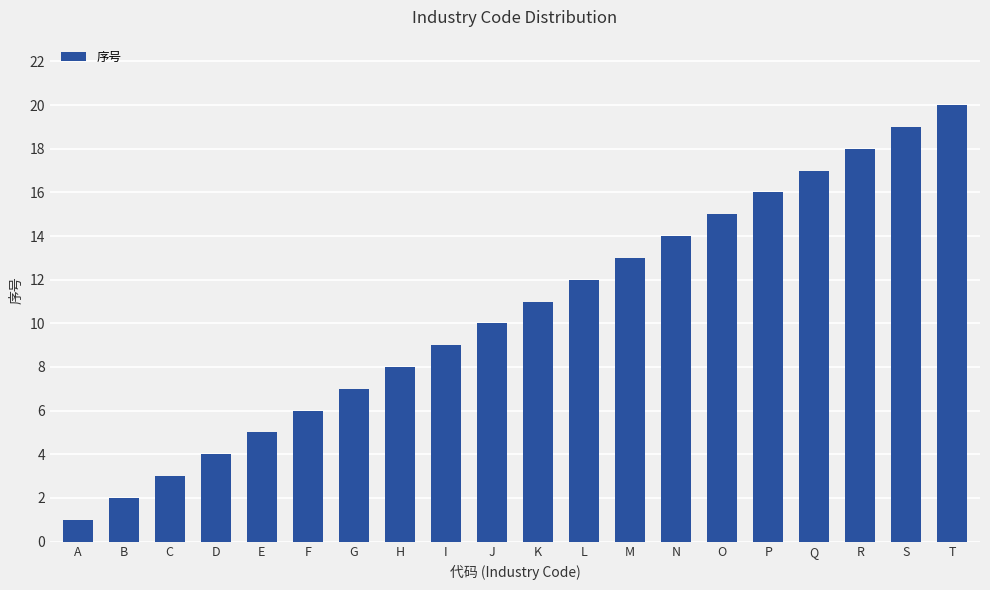

Where is the data nearest to the value 10?

J